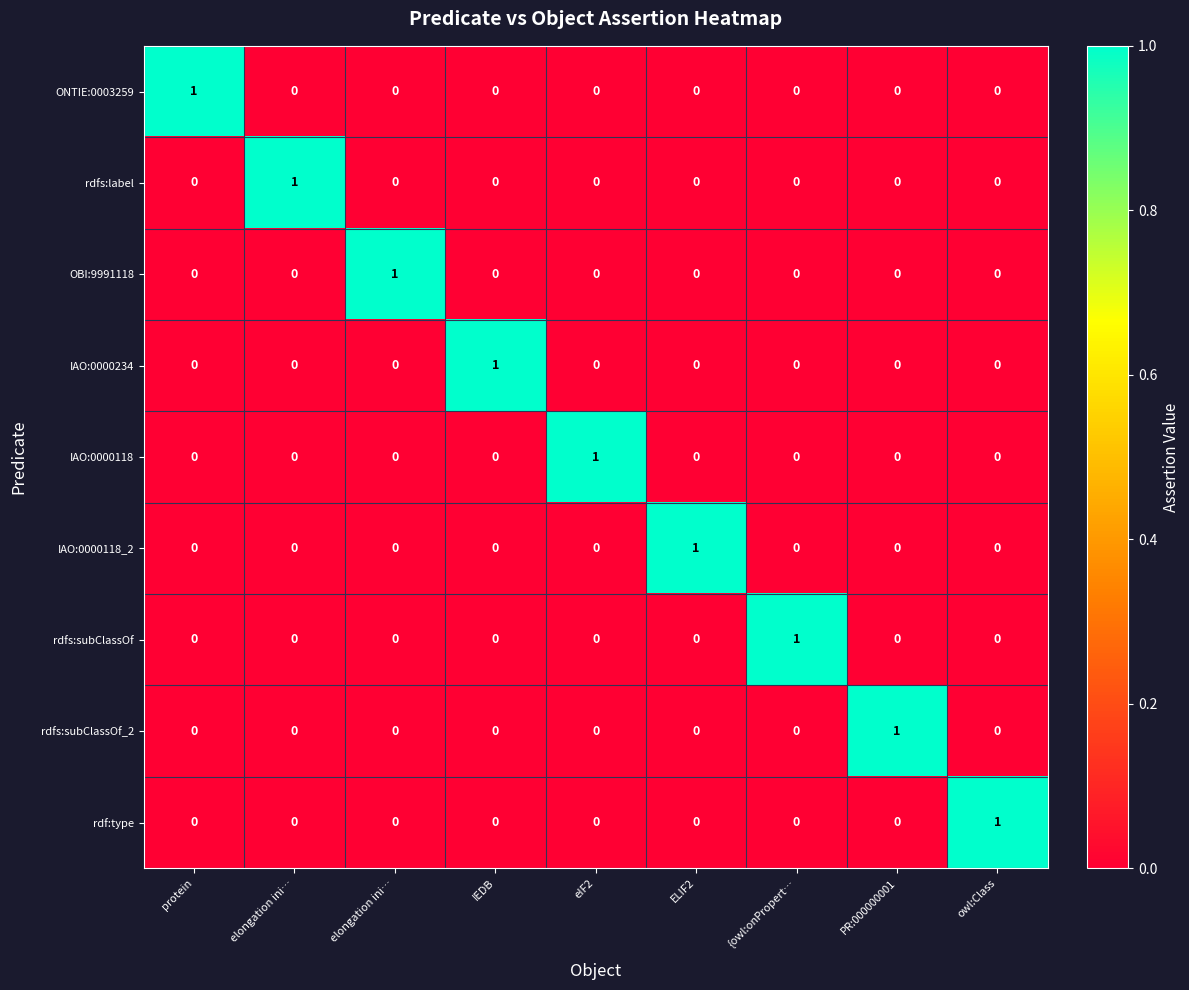

What is the total value across all series at elongation ini…?

1